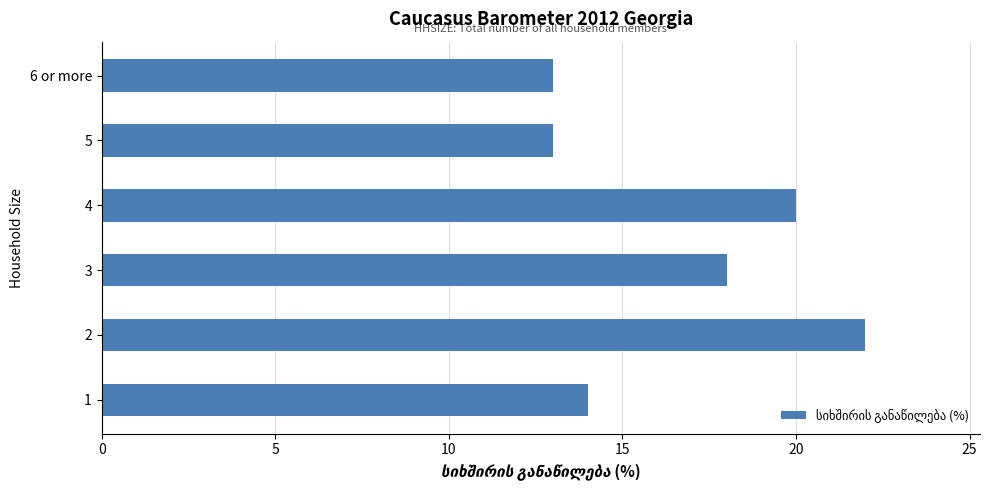

At which category does the chart reach its peak across all series?

2